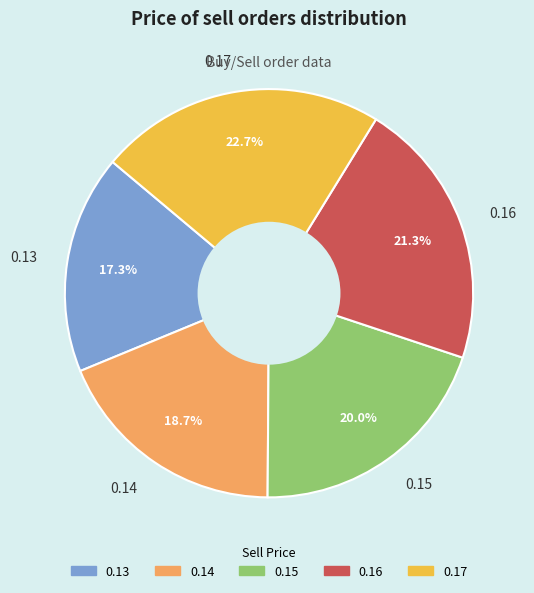

Which slice is the largest?

0.17